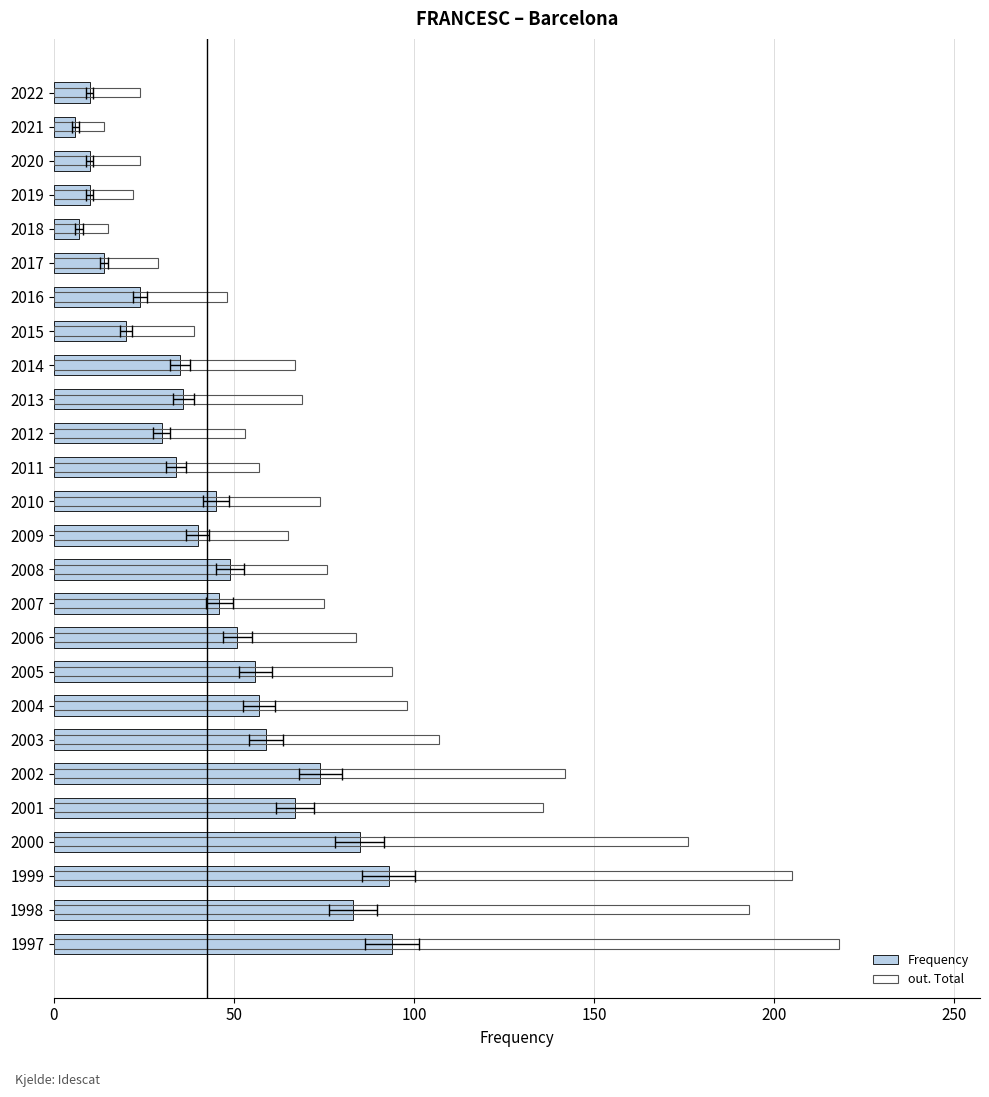

What is the average value of the Frequency series?

44